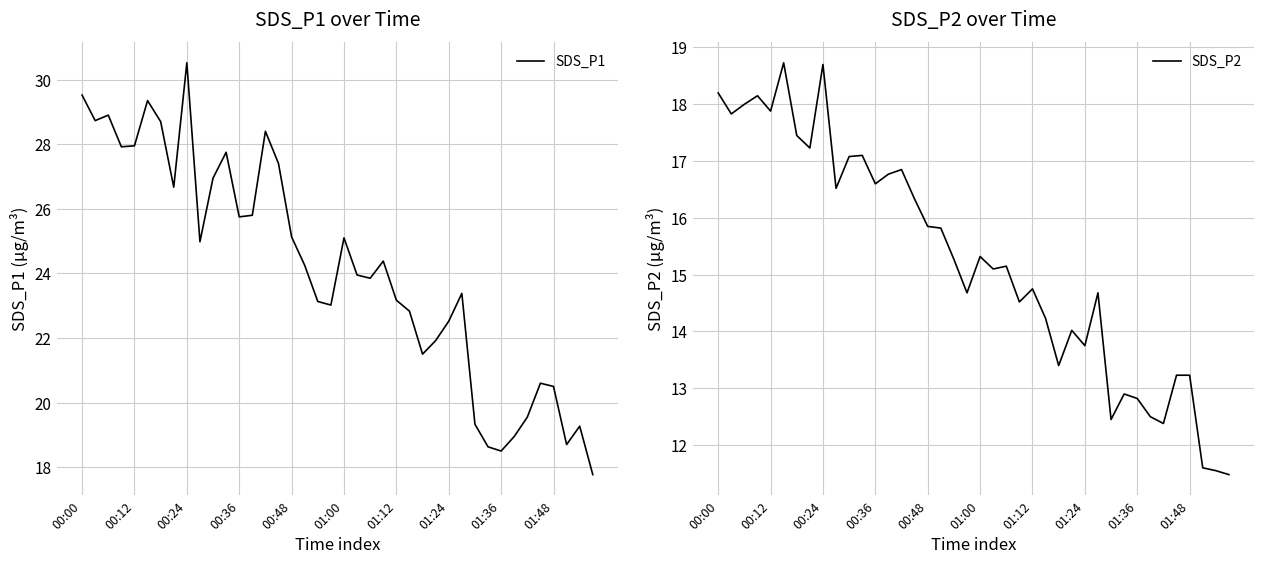

How many interior local peaks does the SDS_P1 series have?

10